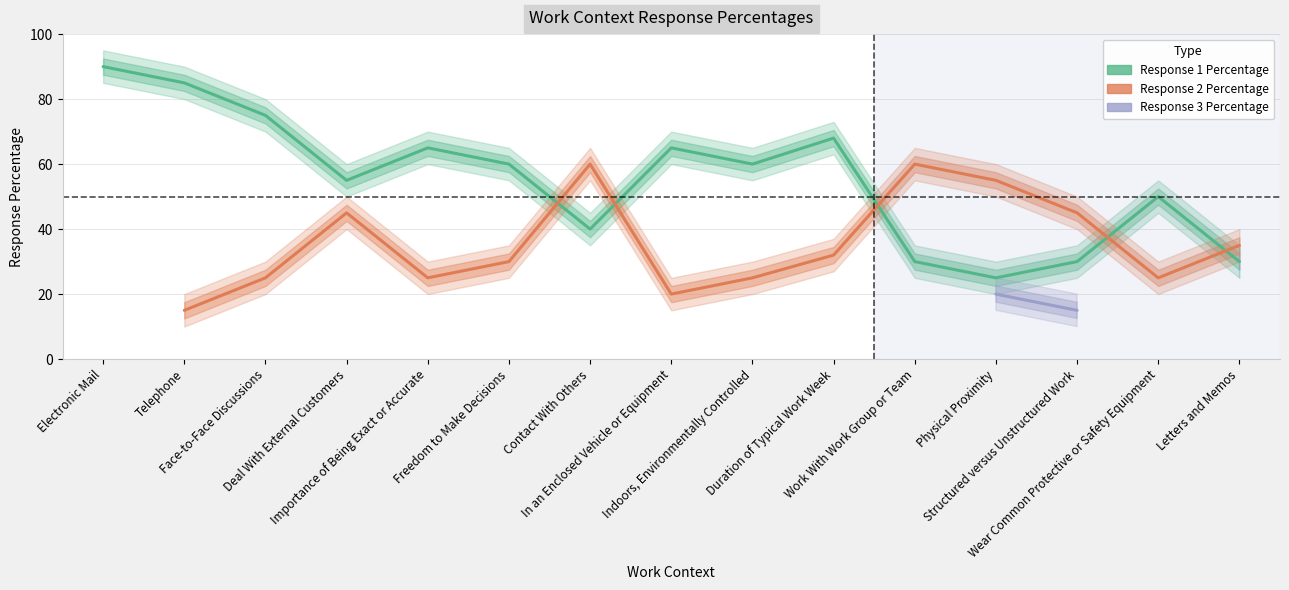

Which category has the highest value in the Response 1 Percentage series?

Electronic Mail